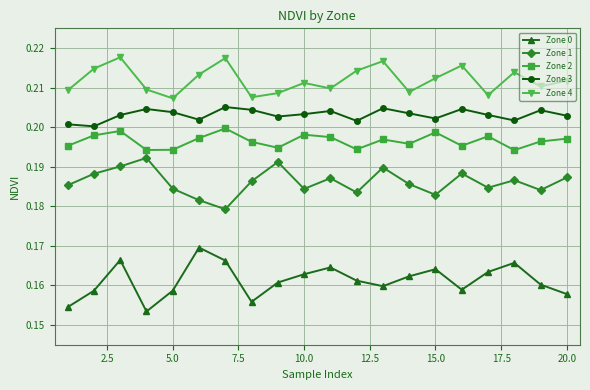

What is the sum of all Zone 2 values?

3.9